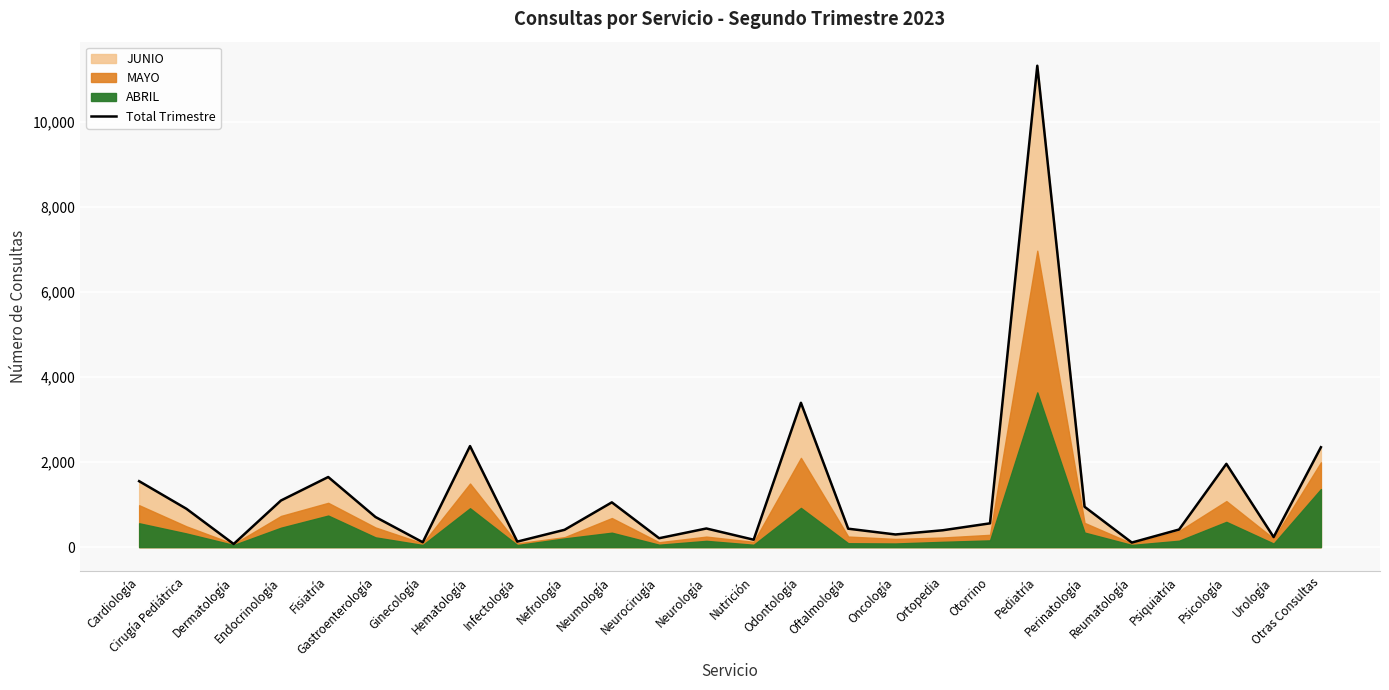

True or false: the data shows 236 at Urología.

True